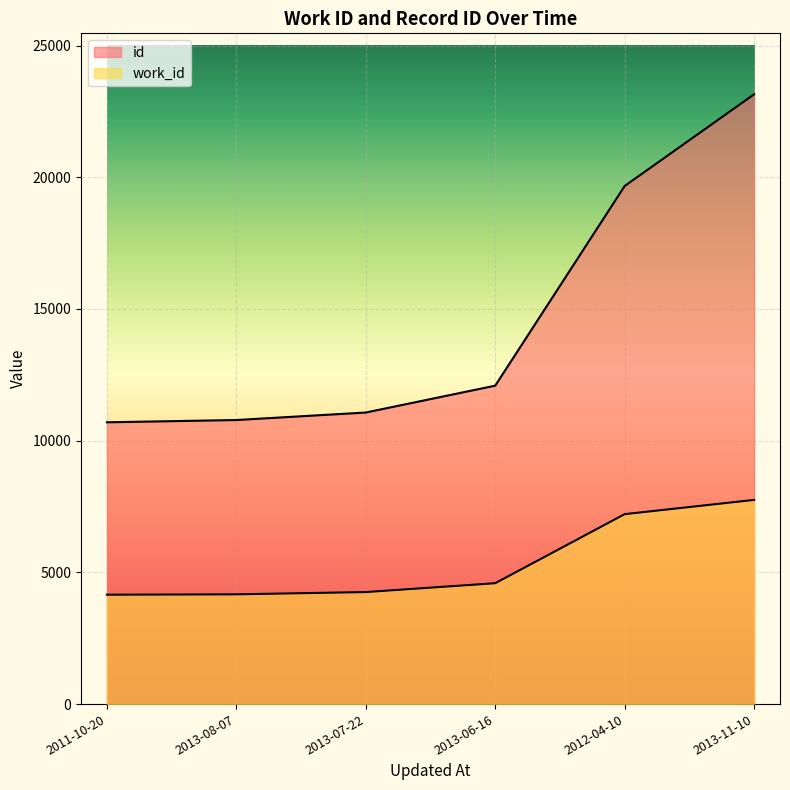

List the labels in order of work_id value, smallest first.

2011-10-20, 2013-08-07, 2013-07-22, 2013-06-16, 2012-04-10, 2013-11-10